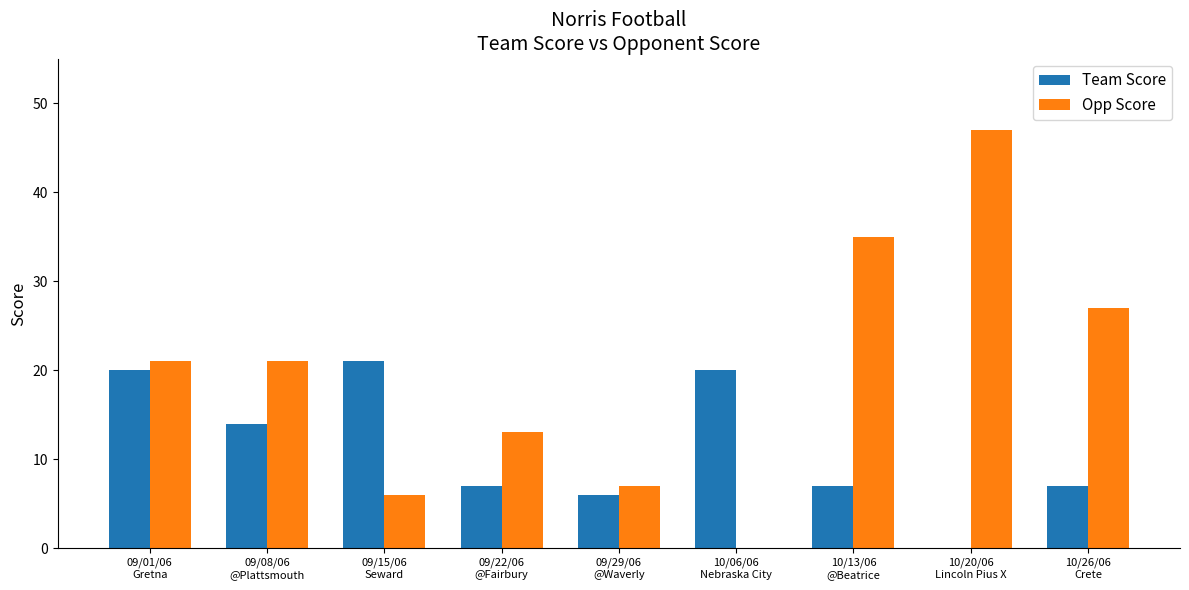

Count the number of data series in this chart.

2